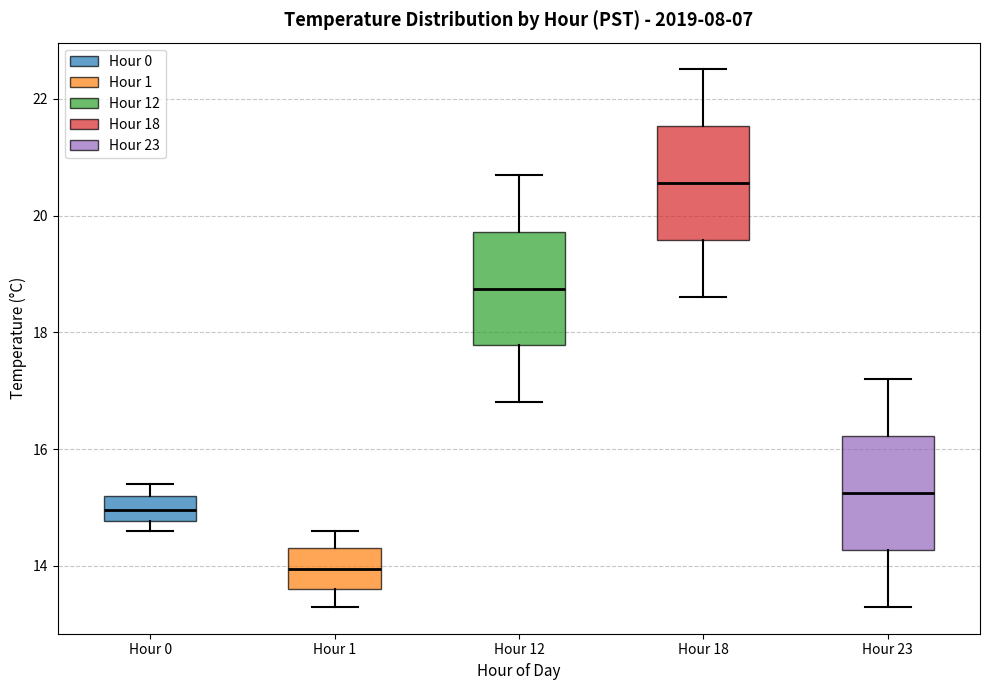

Where does the median line of the box for Hour 18 sit on the y-axis? The values are not printed on the chart, so give them approximately, as read against the axis.

20.6